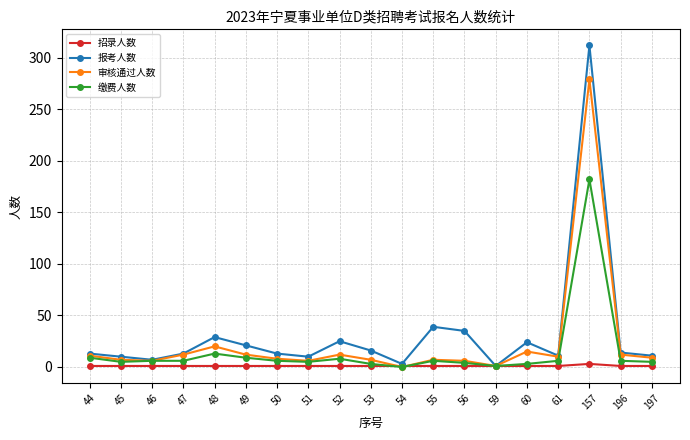

Rank the series at 49 from highest to lowest value.

报考人数, 审核通过人数, 缴费人数, 招录人数